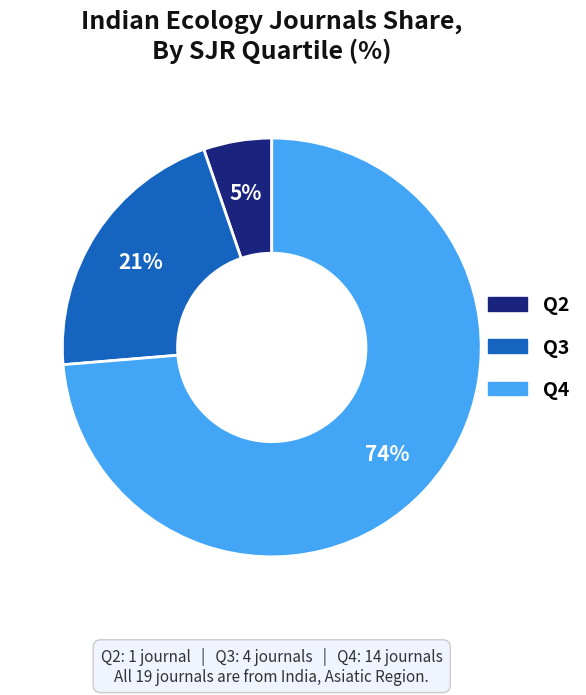

Which category has the smallest portion of the pie?

Q2